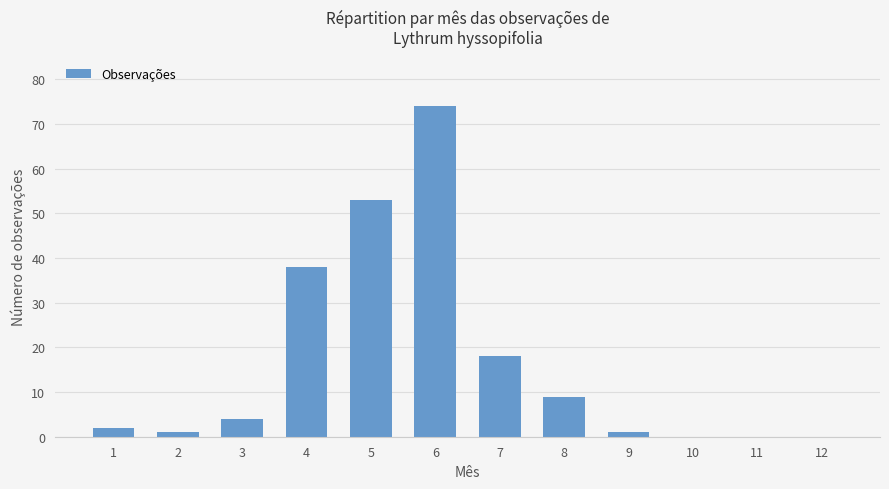

Reading left to right, what are all the values shown in this chart?

1=2	2=1	3=4	4=38	5=53	6=74	7=18	8=9	9=1	10=0	11=0	12=0